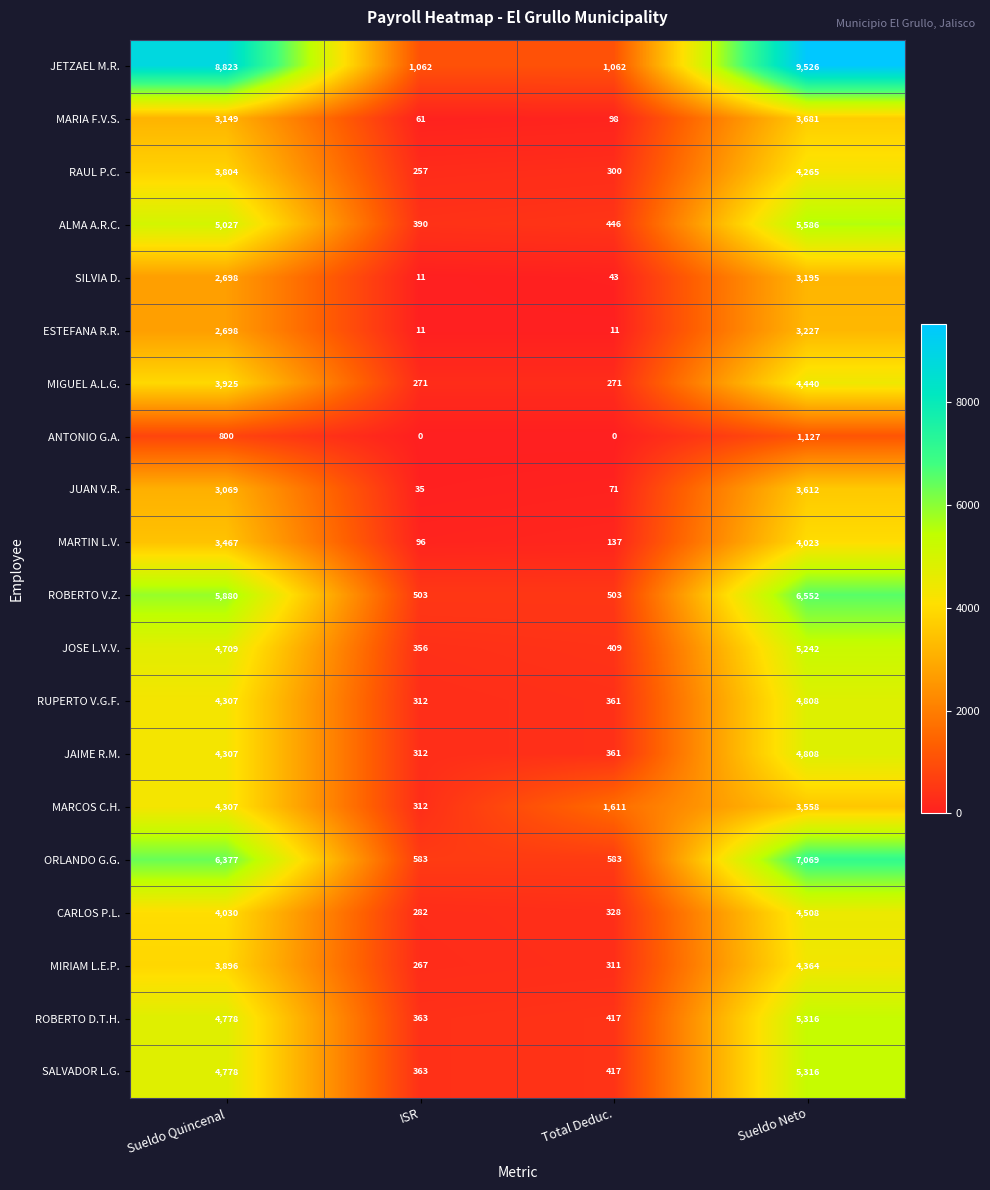

Is it true that MARIA F.V.S. equals 3681 at Sueldo Neto?

True